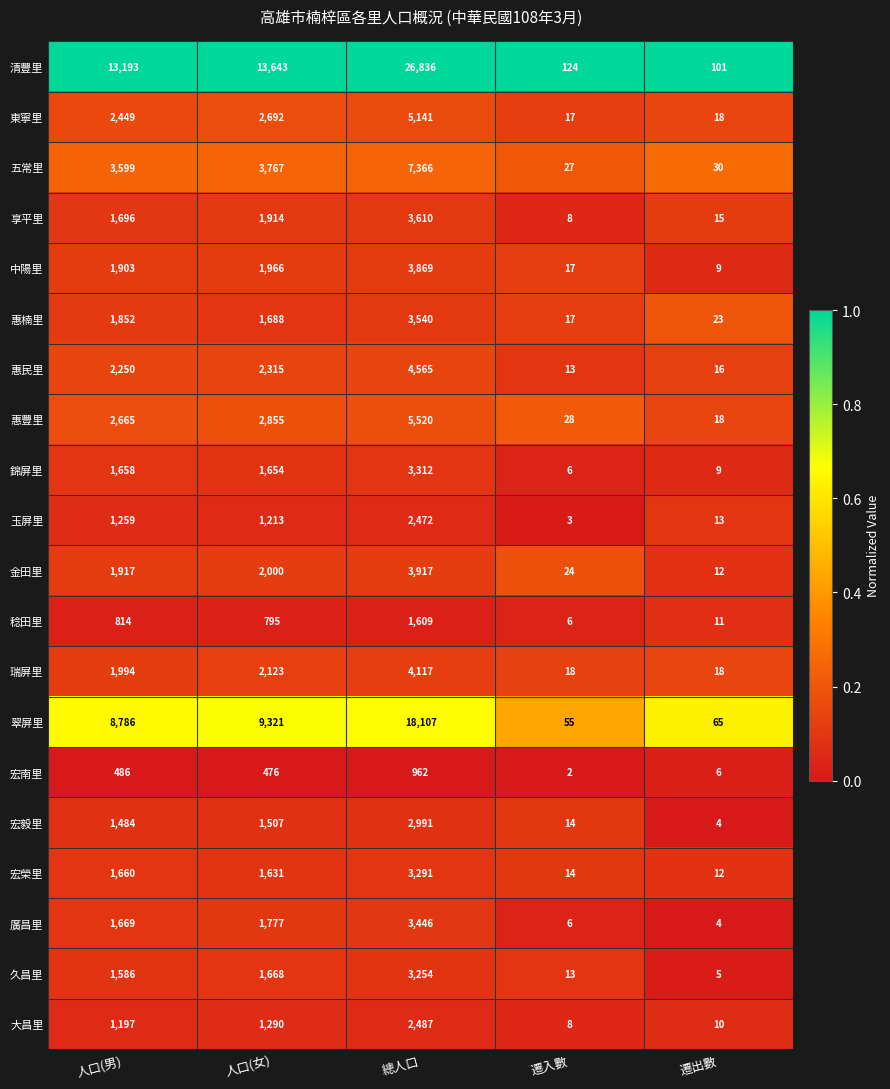

What is the total value across all series at 總人口?

110412